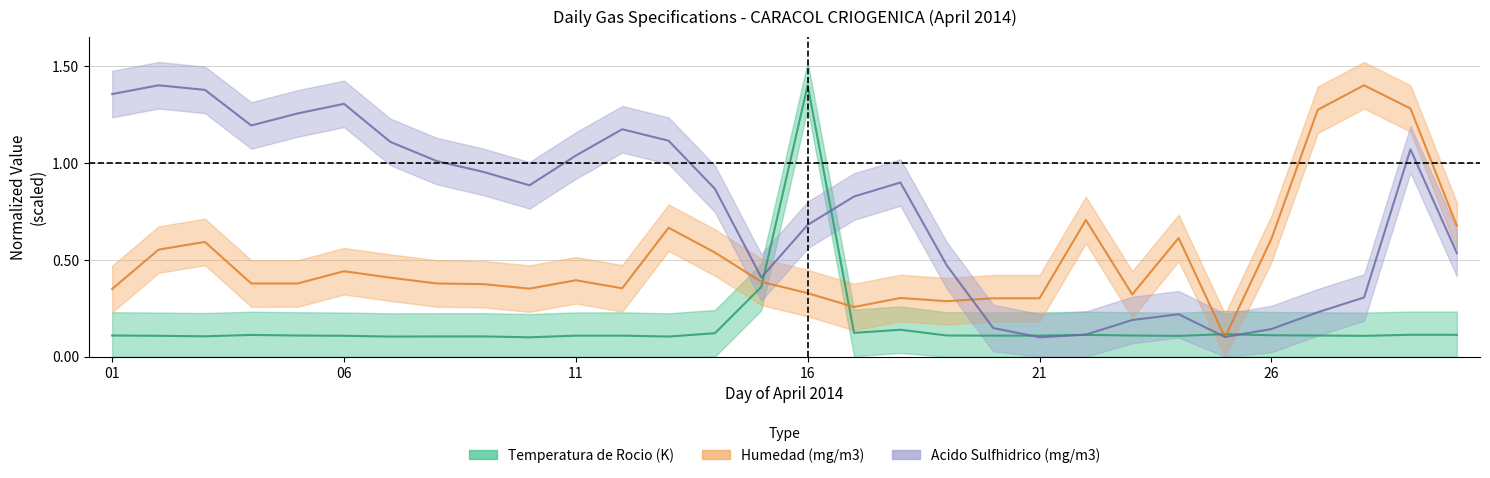

How many series are shown in this chart?

3